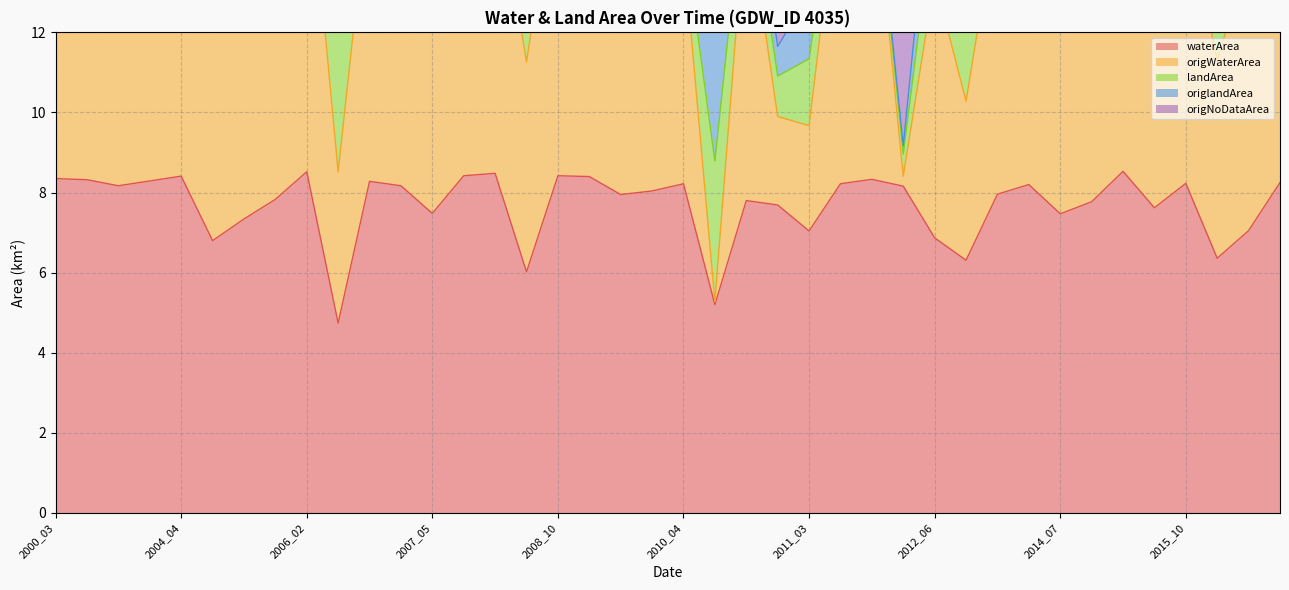

Read the origNoDataArea value at 2007_05.

16.6